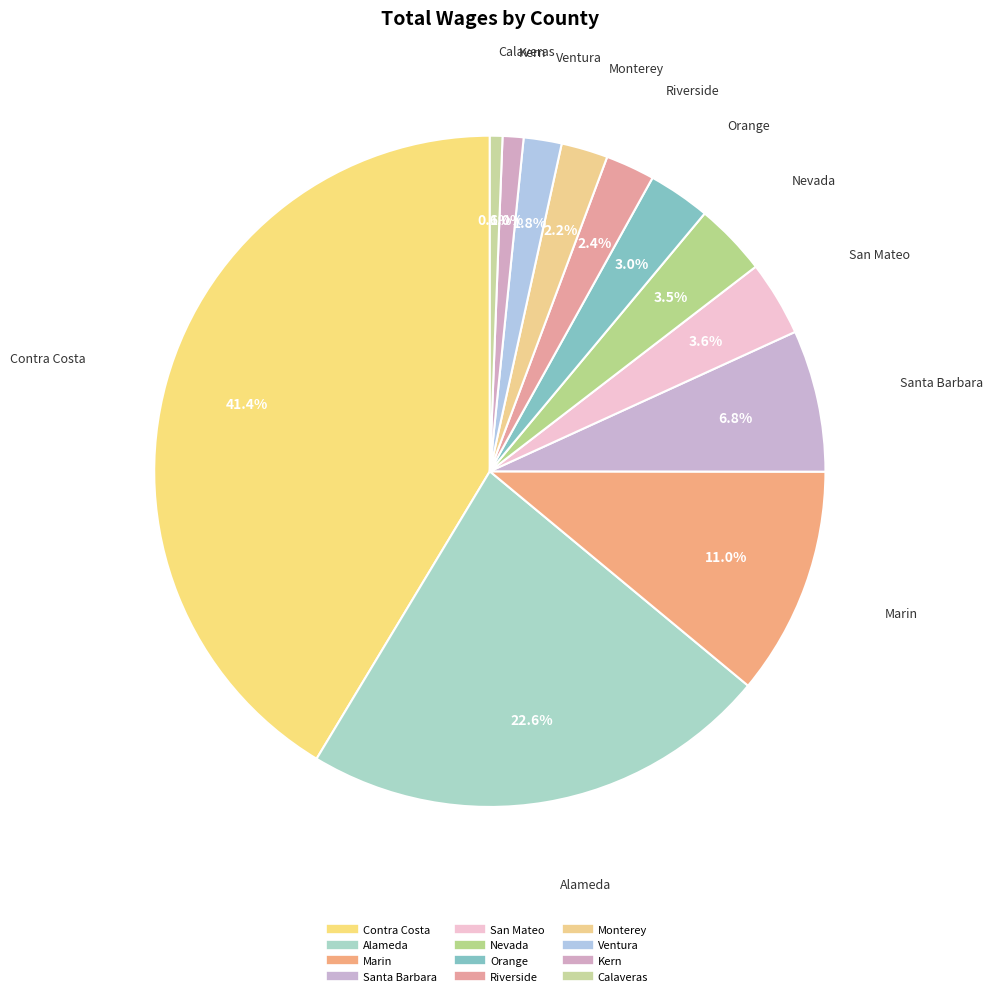

Do Kern and Marin together represent more than half of the pie?

No